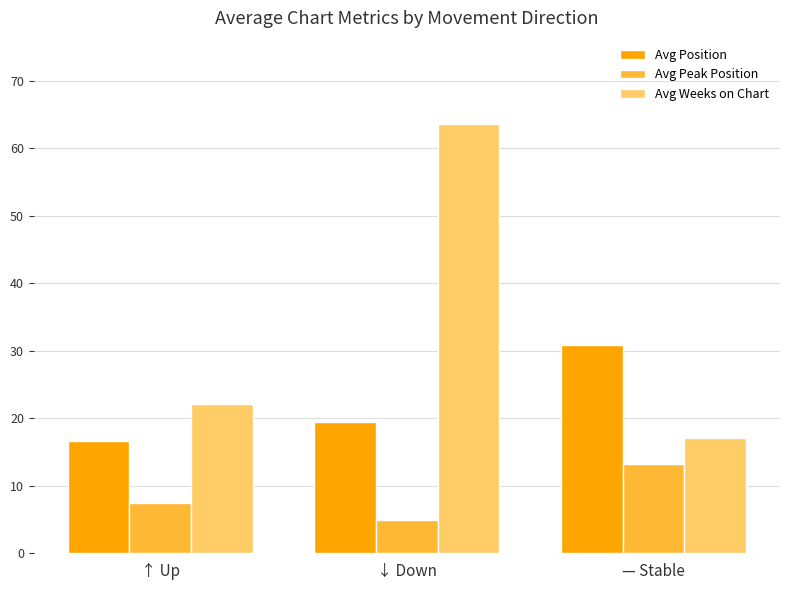

Is it true that Avg Position equals 30.9 at — Stable?

True